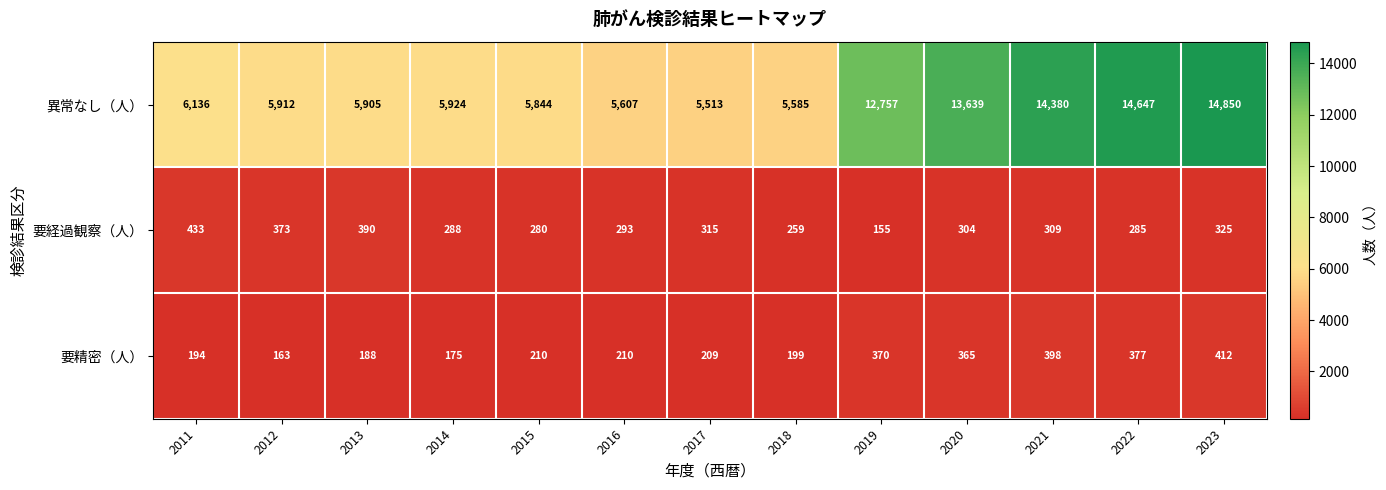

List the series in order of their peak value, highest first.

異常なし（人）, 要経過観察（人）, 要精密（人）